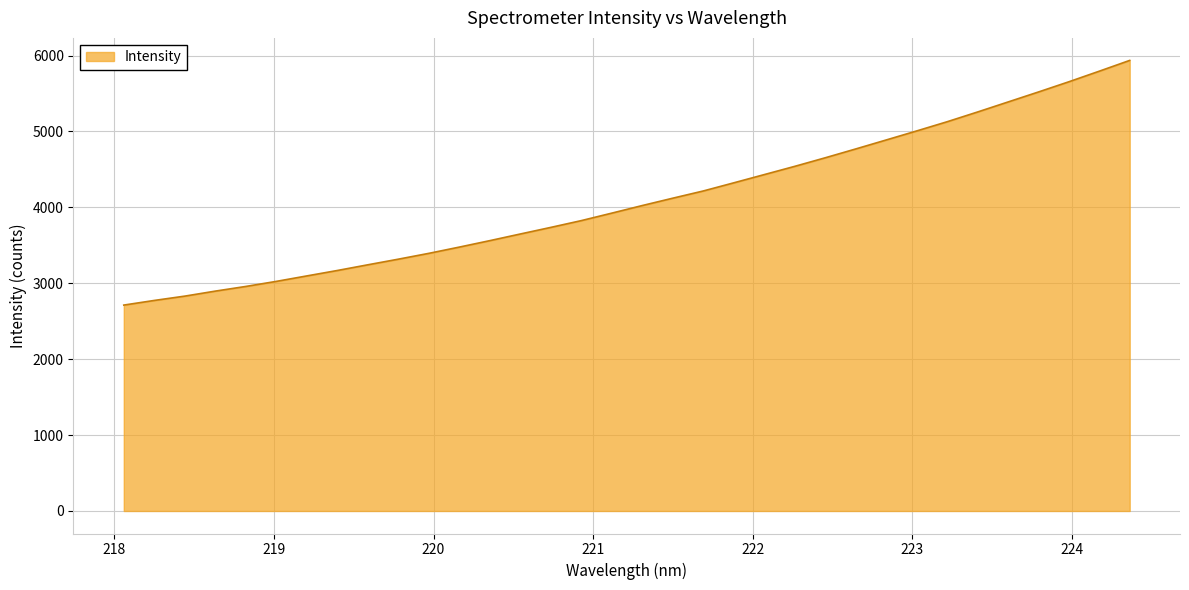

What is the greatest value displayed?

5935.8